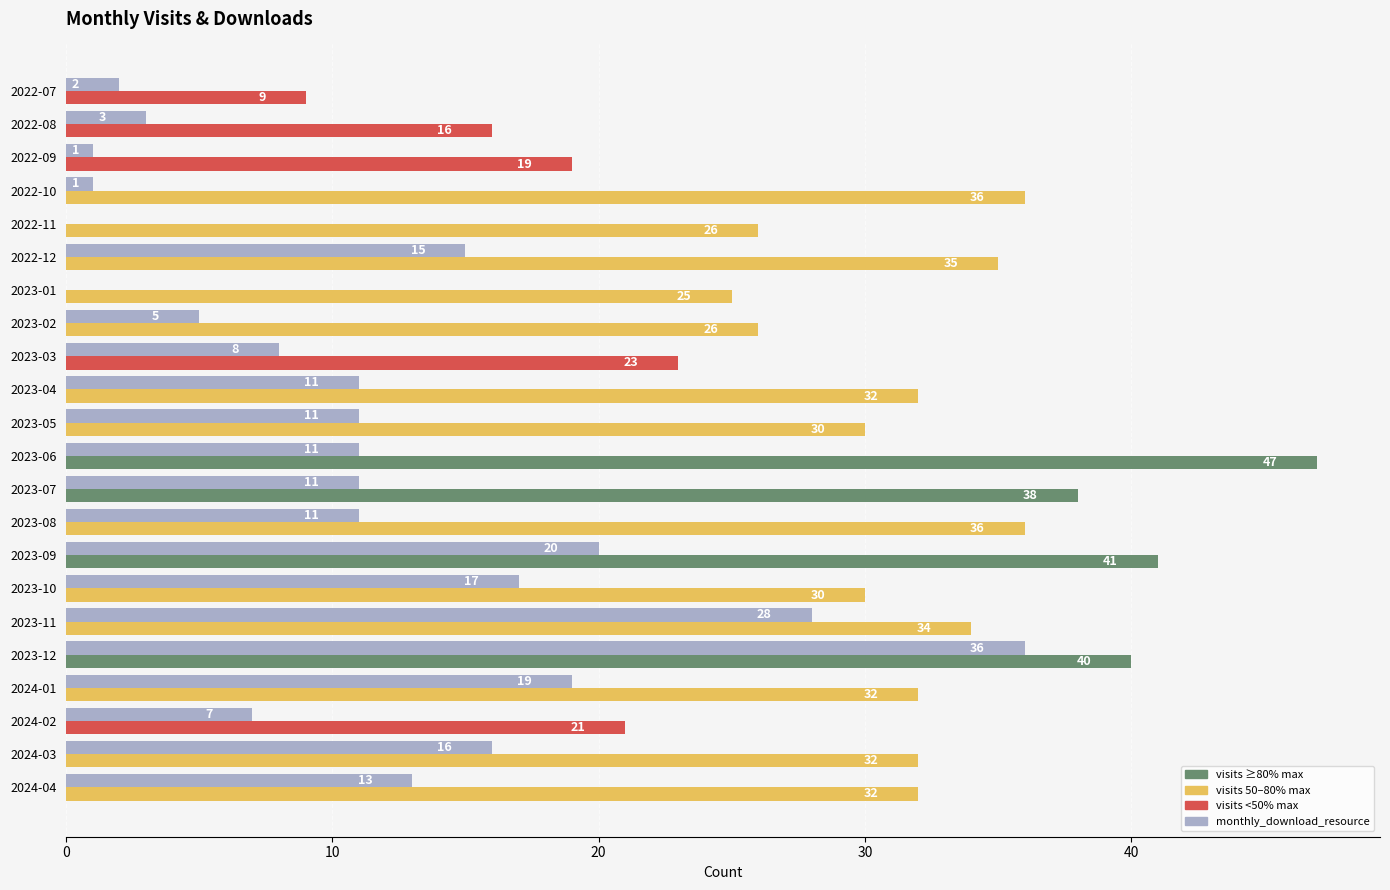

What is the total value across all series at 2023-10?

47